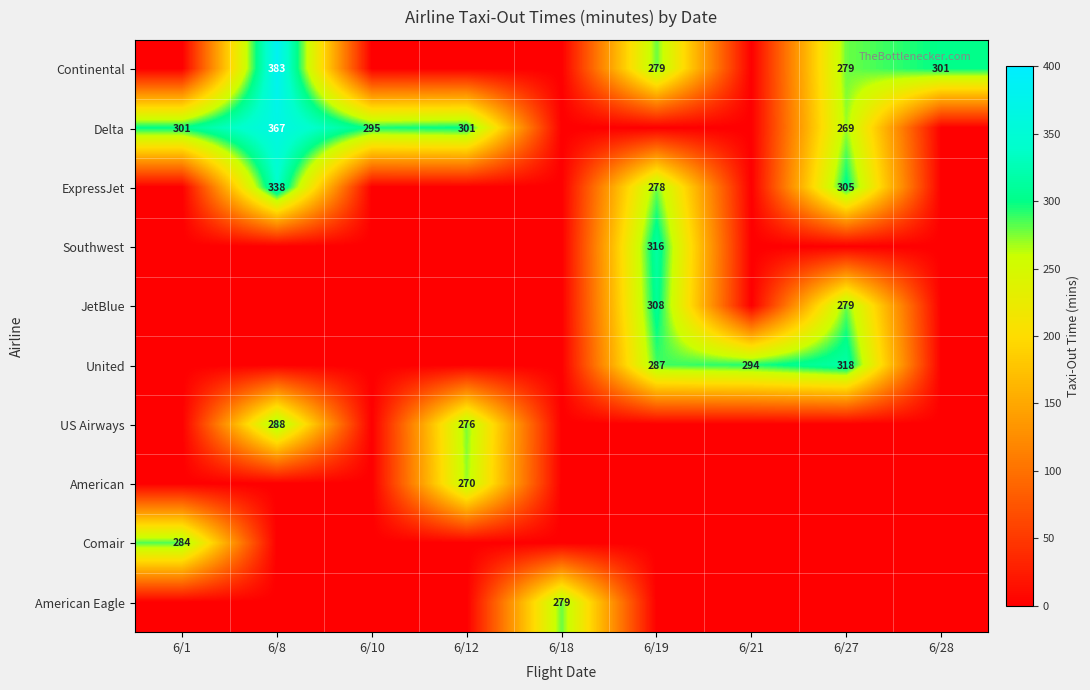

How many values in the ExpressJet series exceed 0?

3